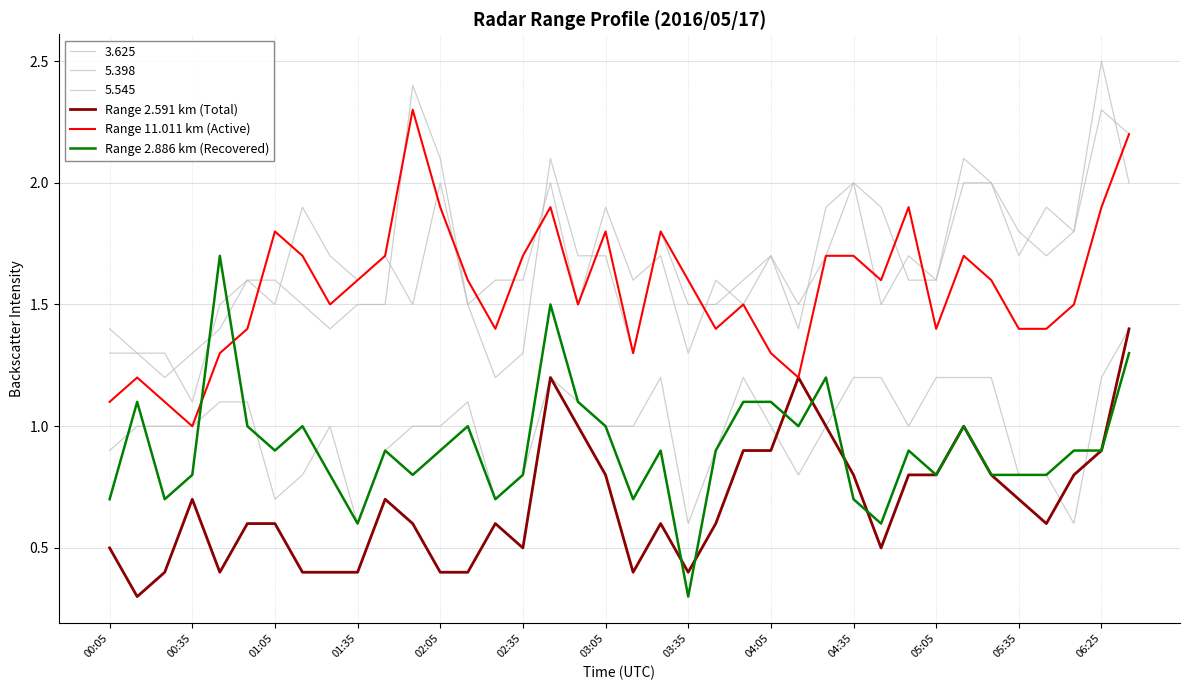

Is this an area chart (filled region under the line)?

No